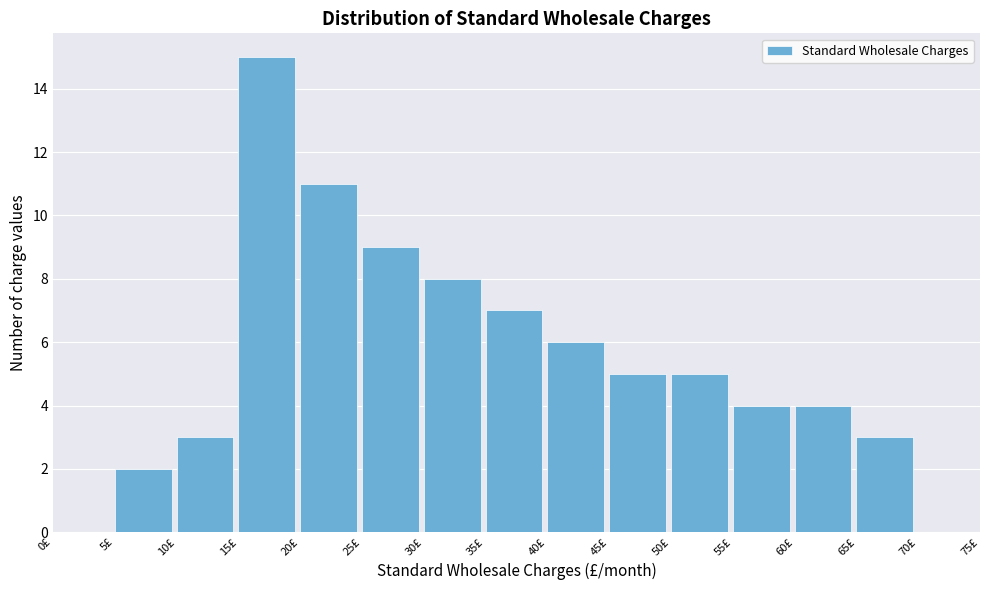

Reading left to right, transcribe this chart: for each bar, give the range it covers on the x-axis and its height. The values are not printed on the chart, so give them approximately, as read against the axis.

0 to 5: 0
5 to 10: 2
10 to 15: 3
15 to 20: 15
20 to 25: 11
25 to 30: 9
30 to 35: 8
35 to 40: 7
40 to 45: 6
45 to 50: 5
50 to 55: 5
55 to 60: 4
60 to 65: 4
65 to 70: 3
70 to 75: 0